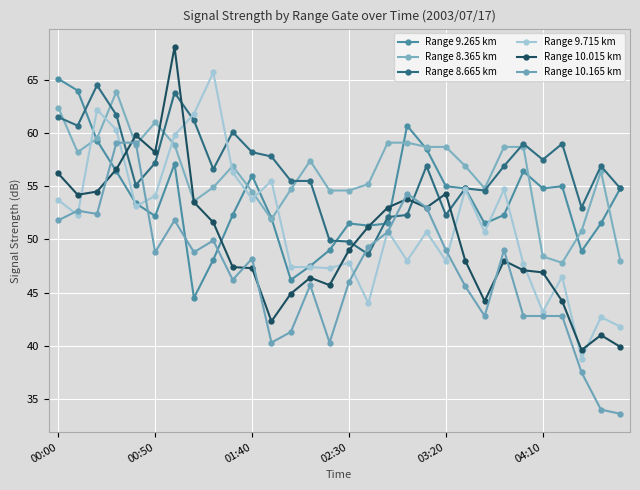

Which series has the largest total across all categories?

Range 8.665 km